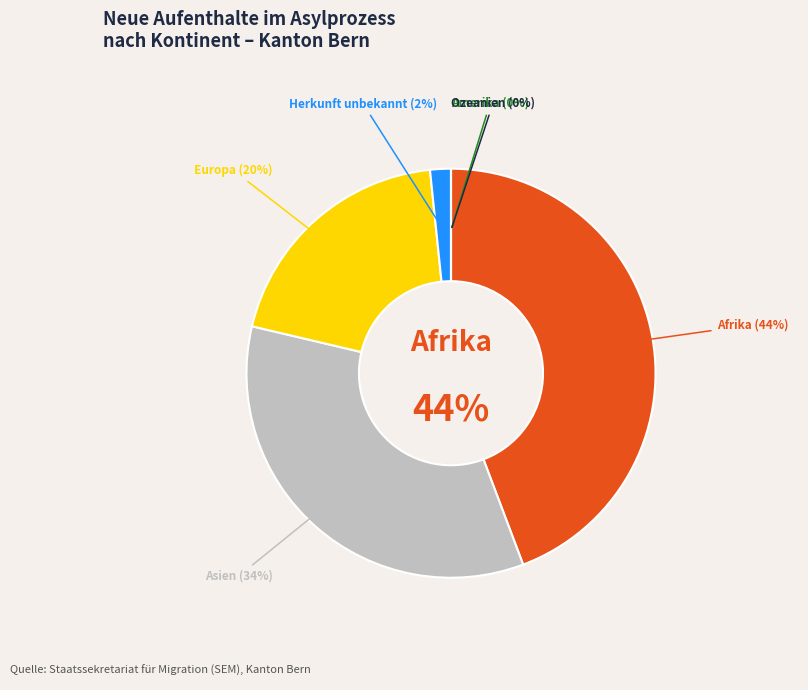

What portion of the pie excludes Ozeanien?

100.0%